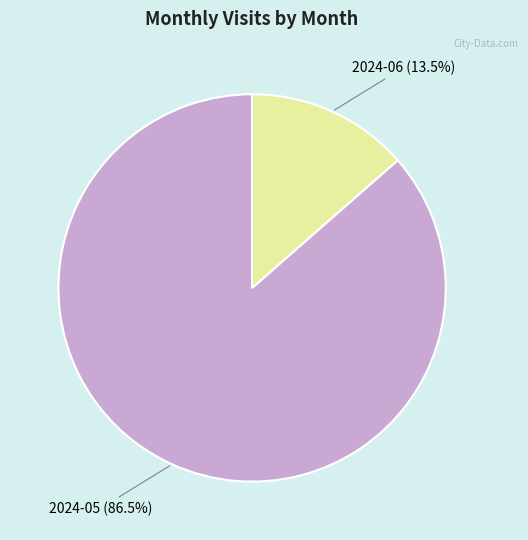

Is there any slice that represents more than half of the pie?

Yes